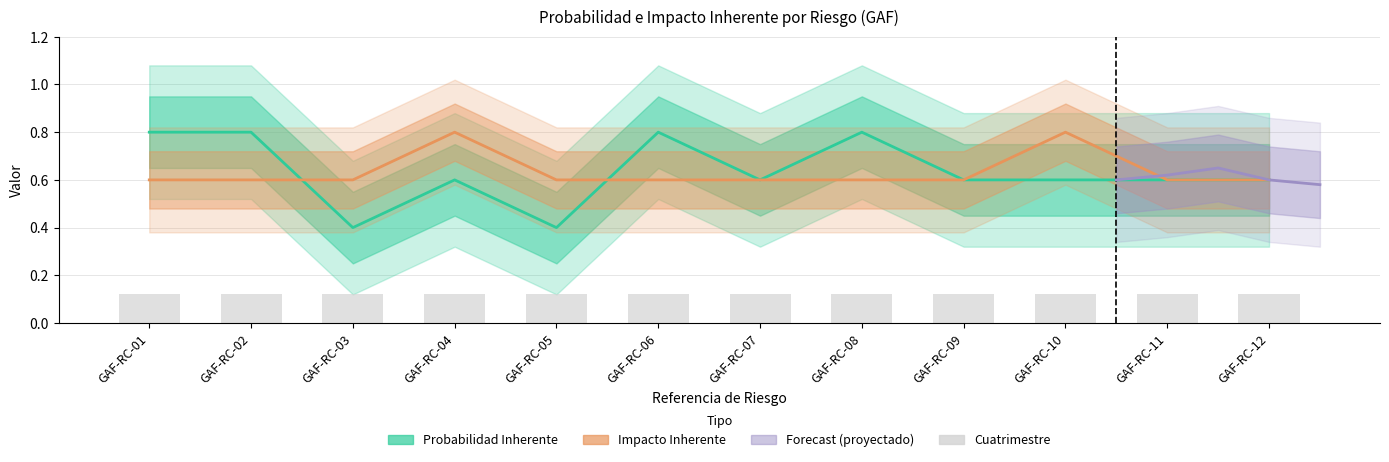

What is the approximate value of Probabilidad Inherente at GAF-RC-01?

0.8